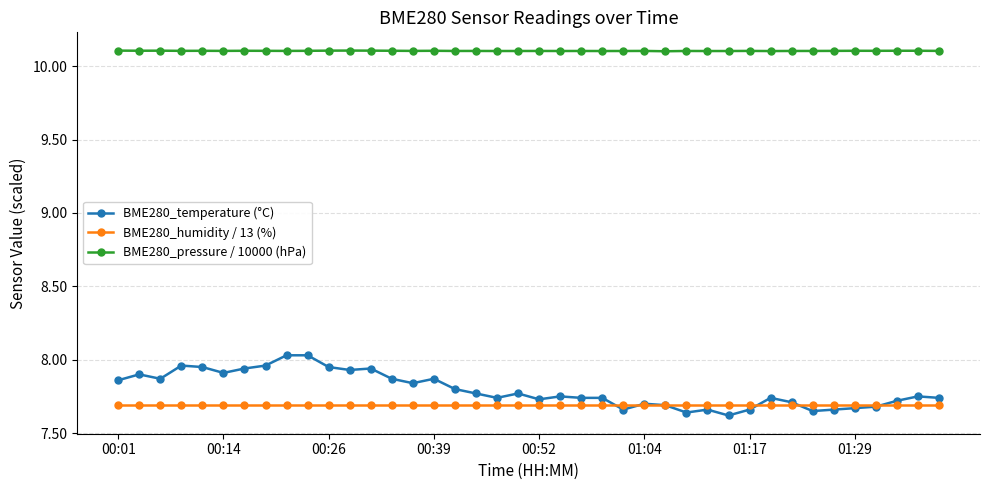

Which series has the widest spread of values?

BME280_temperature (°C)